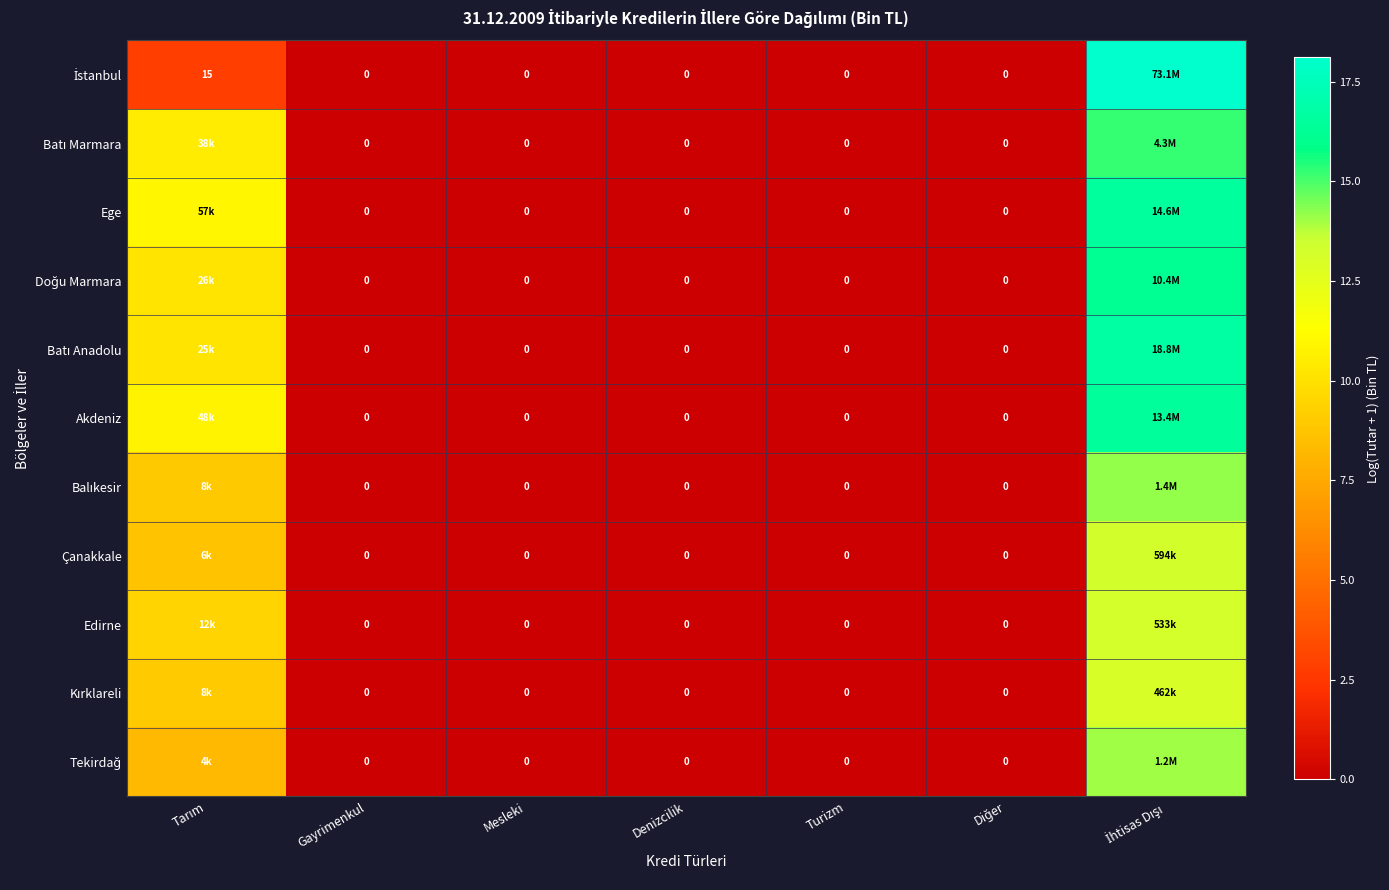

At Tarım, list the series in order from largest to smallest.

Ege, Akdeniz, Batı Marmara, Doğu Marmara, Batı Anadolu, Edirne, Kırklareli, Balıkesir, Çanakkale, Tekirdağ, İstanbul